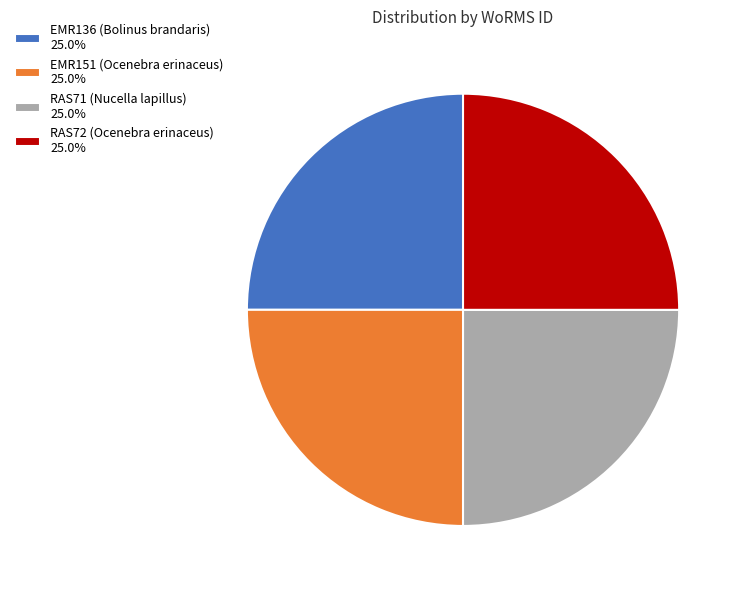

Does RAS72 (Ocenebra erinaceus) account for over 50% of the chart?

No